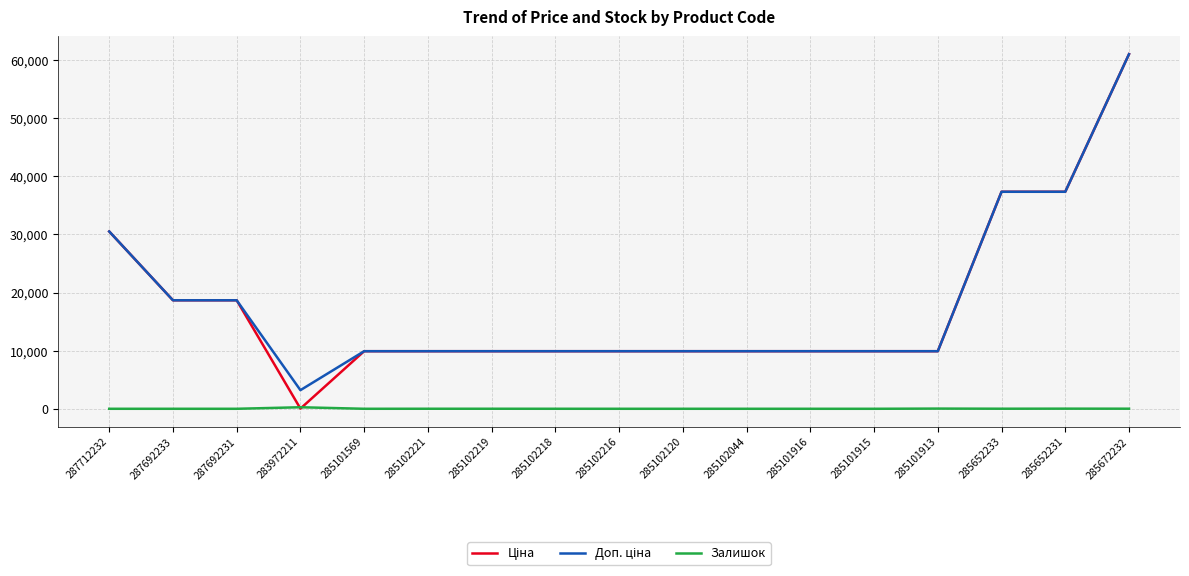

What is the total value across all series at 285101915?

19817.0